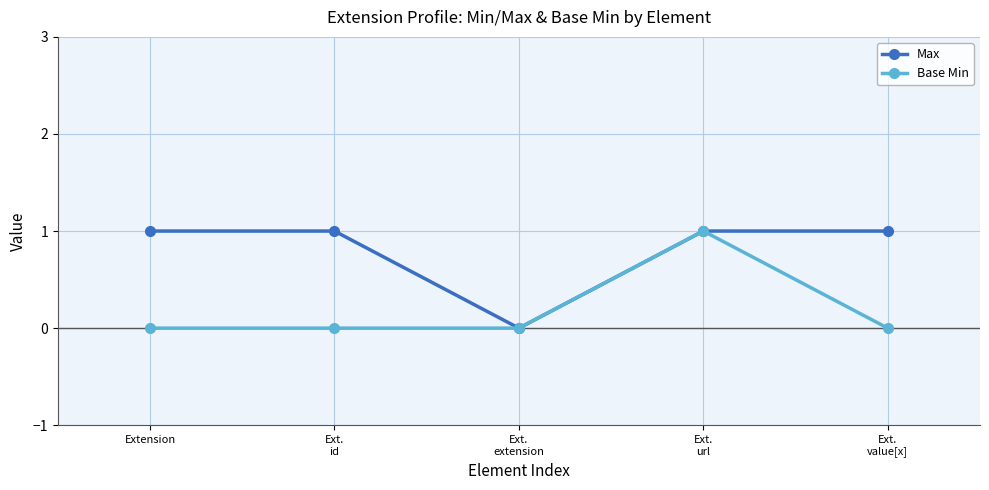

The value of Base Min at Ext.
value[x] is 0. True or false?

True